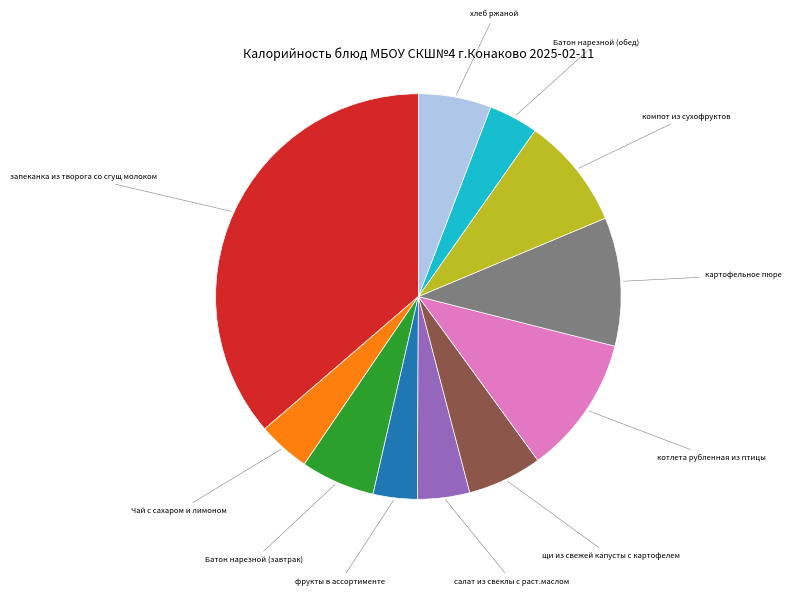

Does any single category account for the majority?

No